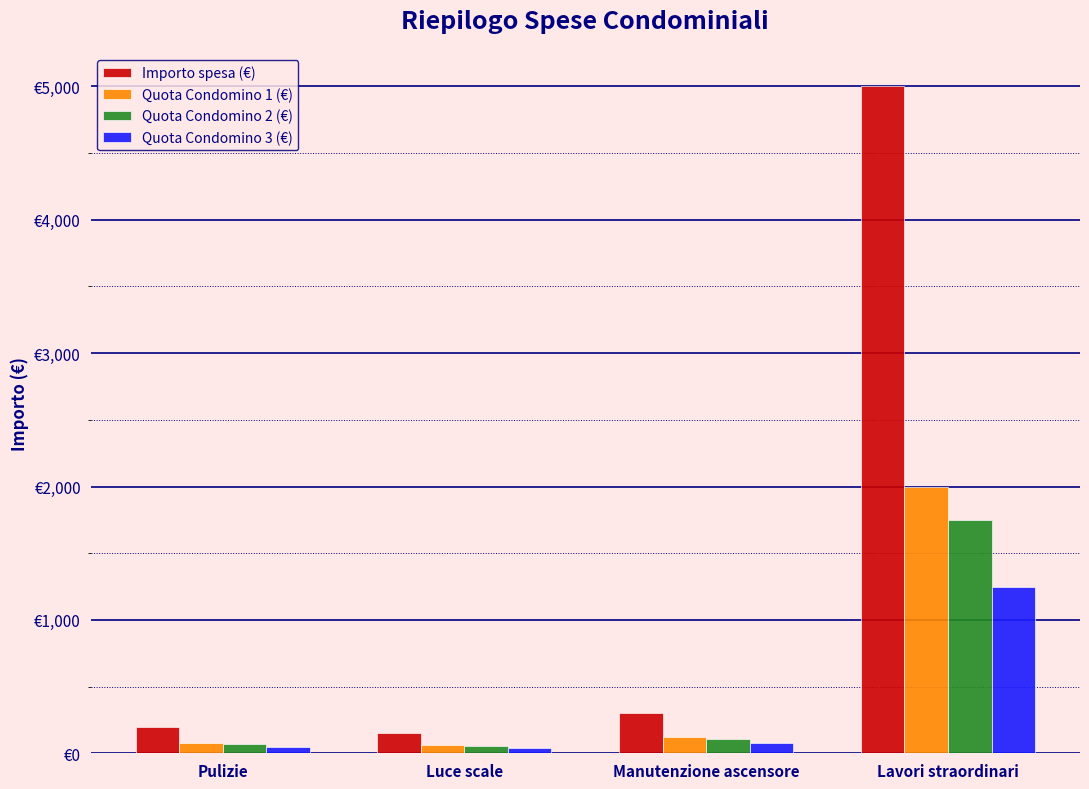

Which series has the largest range (max minus min)?

Importo spesa (€)